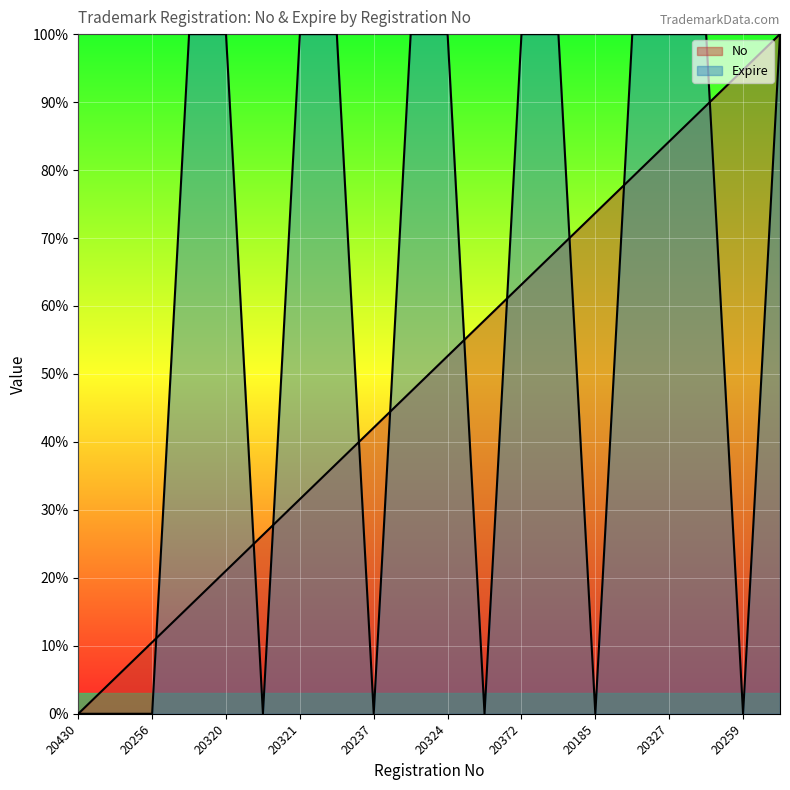

What is the difference between the second highest and minimum values in the No series?

0.9